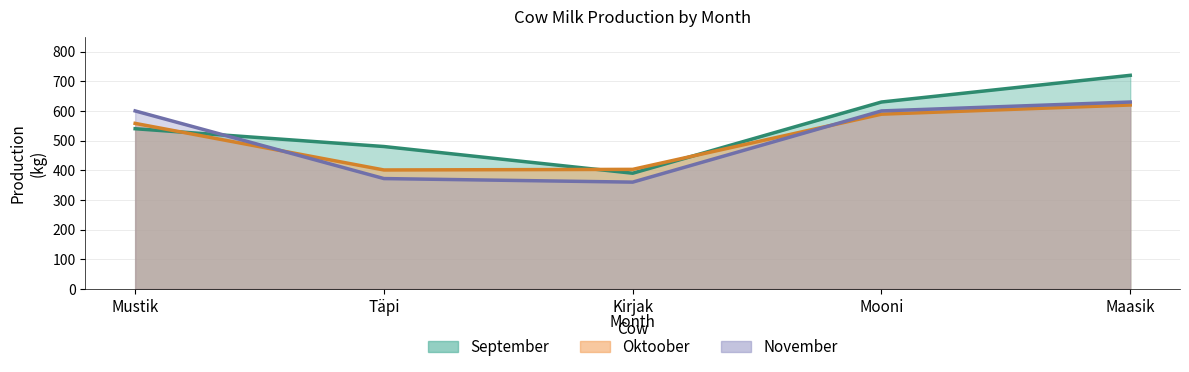

At which category does the chart reach its peak across all series?

Maasik